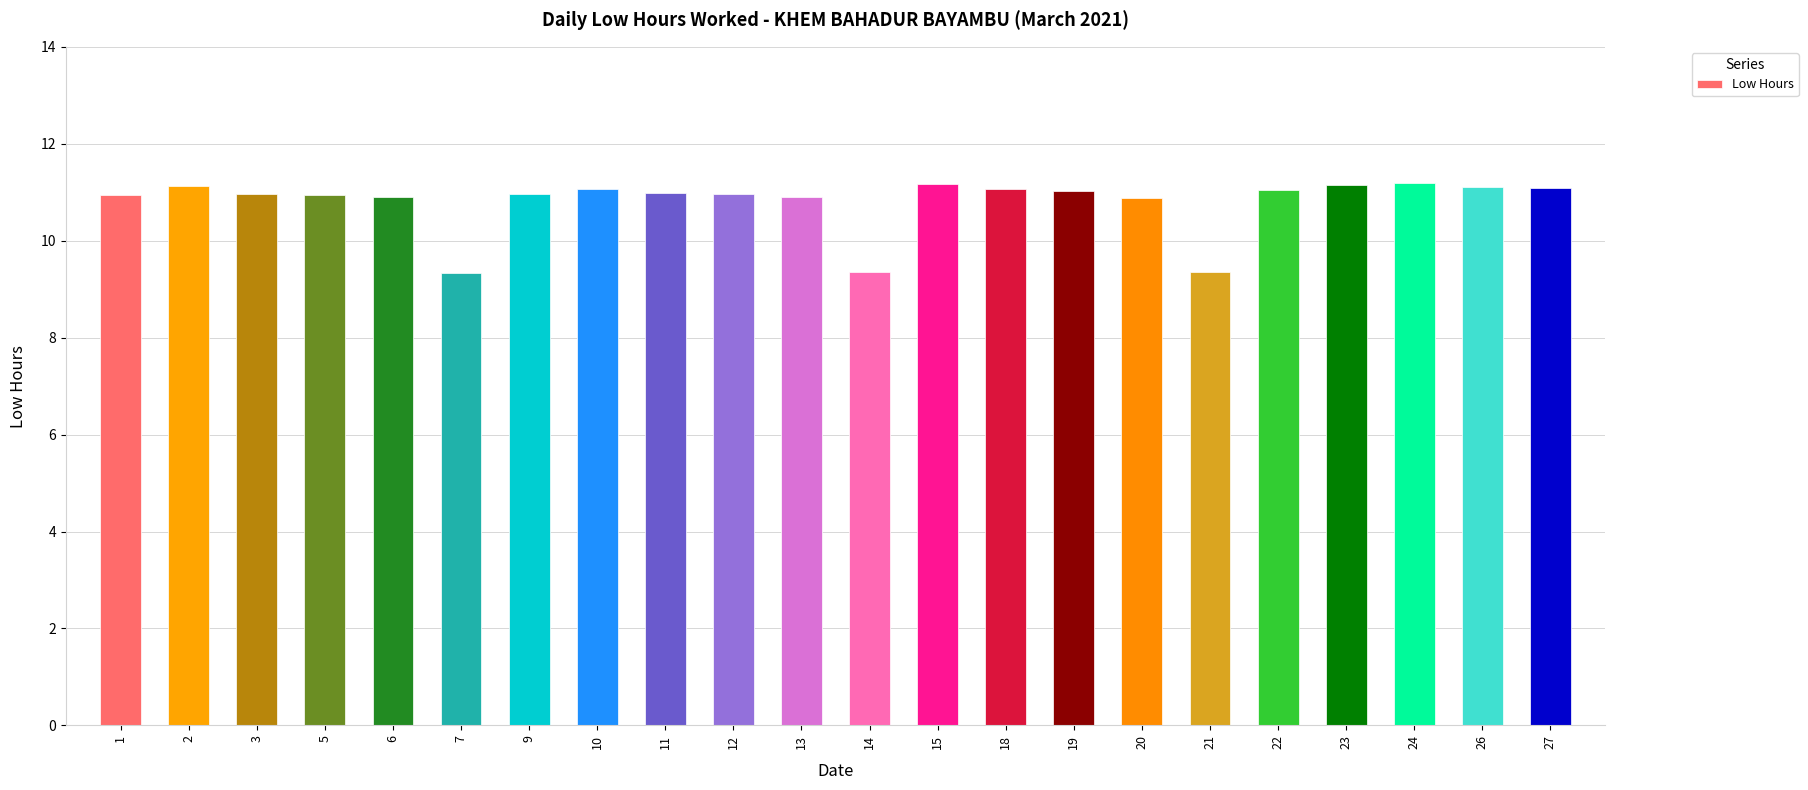

Are the bars grouped side by side (vs. stacked)?

No